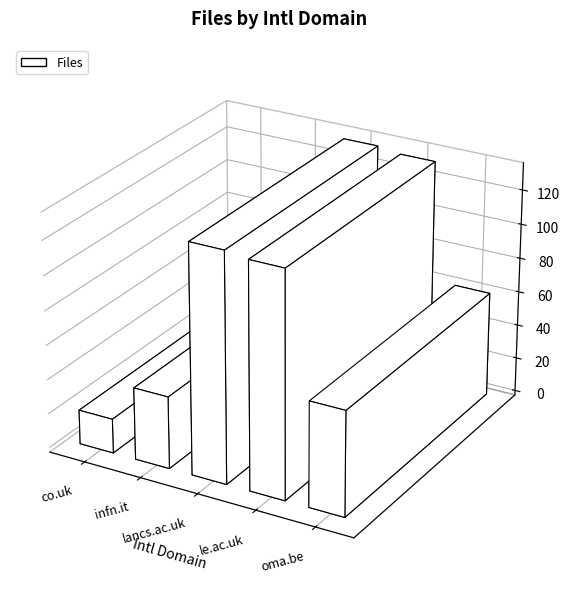

Reading right to left, list all the values displayed in this chart.

oma.be=61	le.ac.uk=131	lancs.ac.uk=133	infn.it=42	co.uk=20